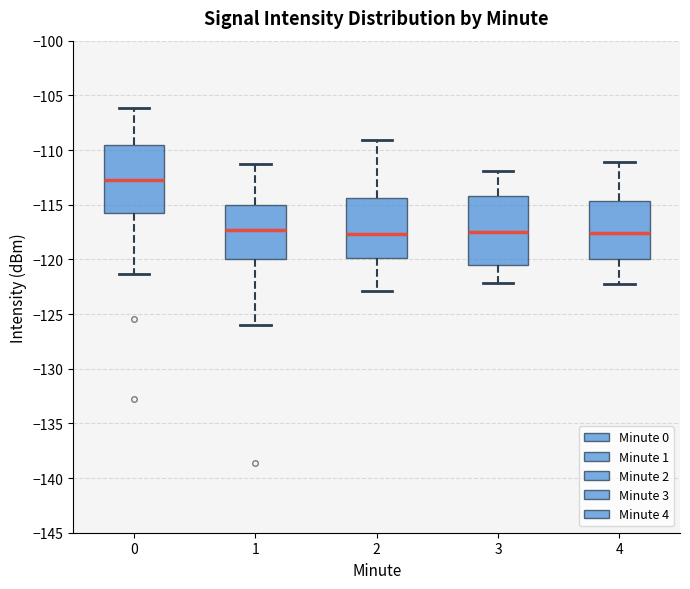

Reading left to right, transcribe this box plot: for each box, give where its median line is, the range the box spans, and where its two whiskers end, as read against the y-axis. The values are not printed on the chart, so give them approximately, as read against the axis.

0: median -112.5, box -116.0 to -109.5, whiskers -121.5 to -106.0
1: median -117.5, box -120.0 to -115.0, whiskers -126.0 to -111.0
2: median -117.5, box -120.0 to -114.5, whiskers -123.0 to -109.0
3: median -117.5, box -120.5 to -114.0, whiskers -122.0 to -112.0
4: median -117.5, box -120.0 to -114.5, whiskers -122.0 to -111.0